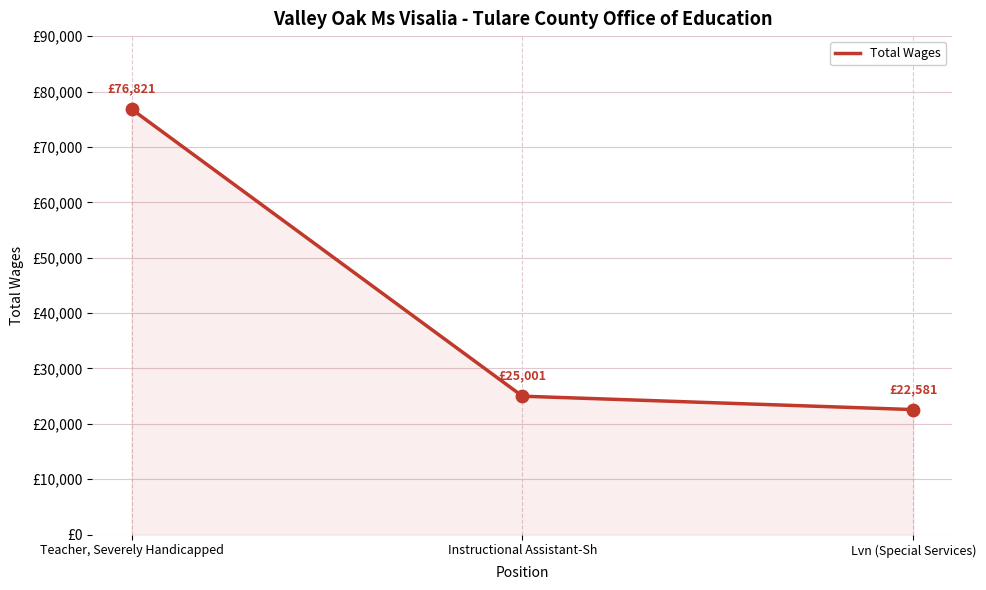

What is the ratio of the value at Teacher, Severely Handicapped to the value at Instructional Assistant-Sh?

3.1